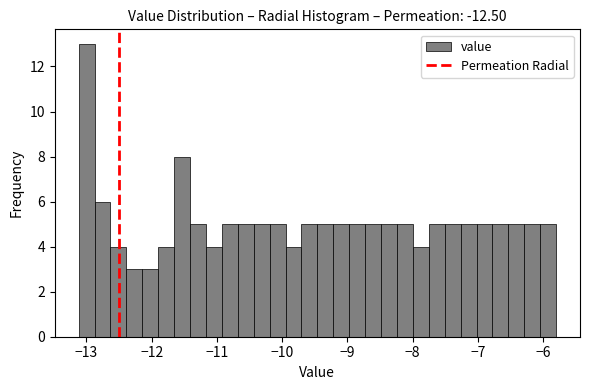

Around what value on the x-axis is the tallest bar? Give the approximate position of its centre, as read against the axis.

-13.0